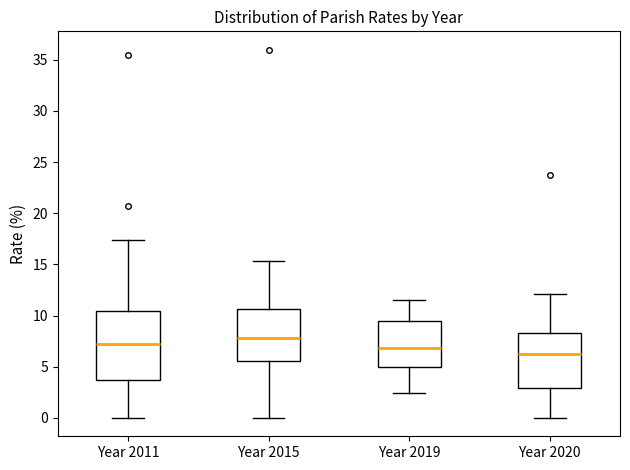

Where does the lower whisker of the box for Year 2011 end on the y-axis? The values are not printed on the chart, so give them approximately, as read against the axis.

0.0